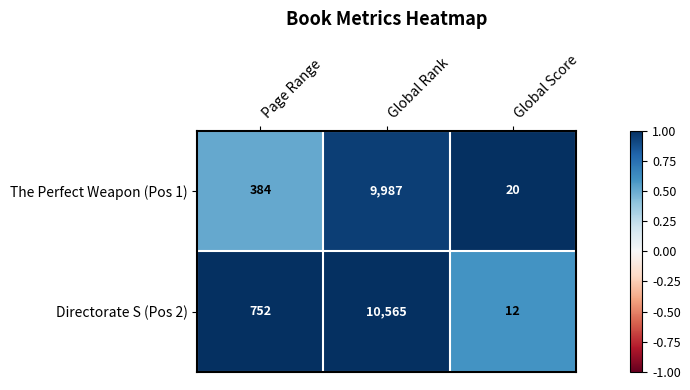

Reading right to left, transcribe all the data shown in this chart.

The Perfect Weapon (Pos 1): Global Score=20	Global Rank=9987	Page Range=384
Directorate S (Pos 2): Global Score=12	Global Rank=10565	Page Range=752